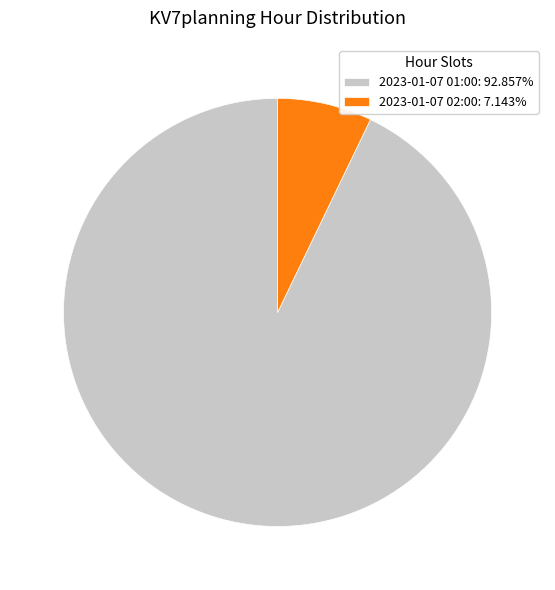

Rank the categories by value from highest to lowest.

2023-01-07 01:00, 2023-01-07 02:00